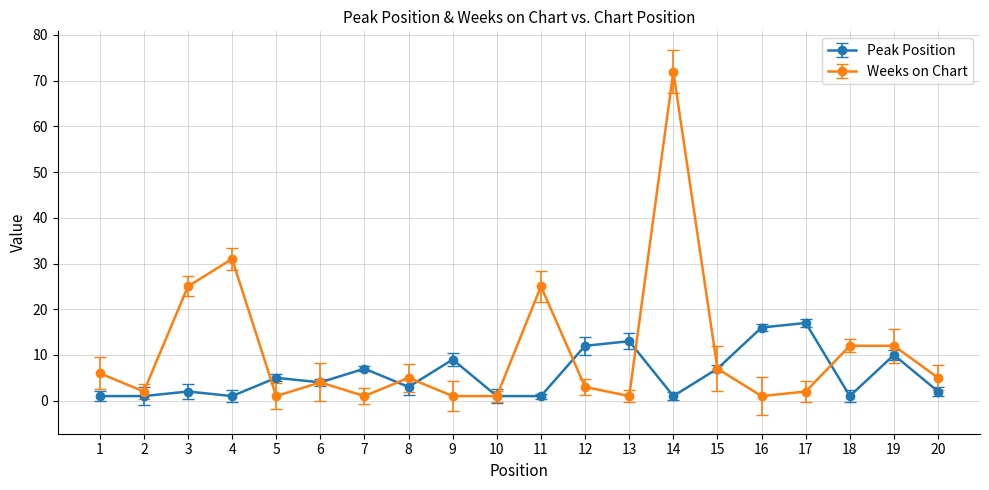

How many values in the Weeks on Chart series are below 5?

10